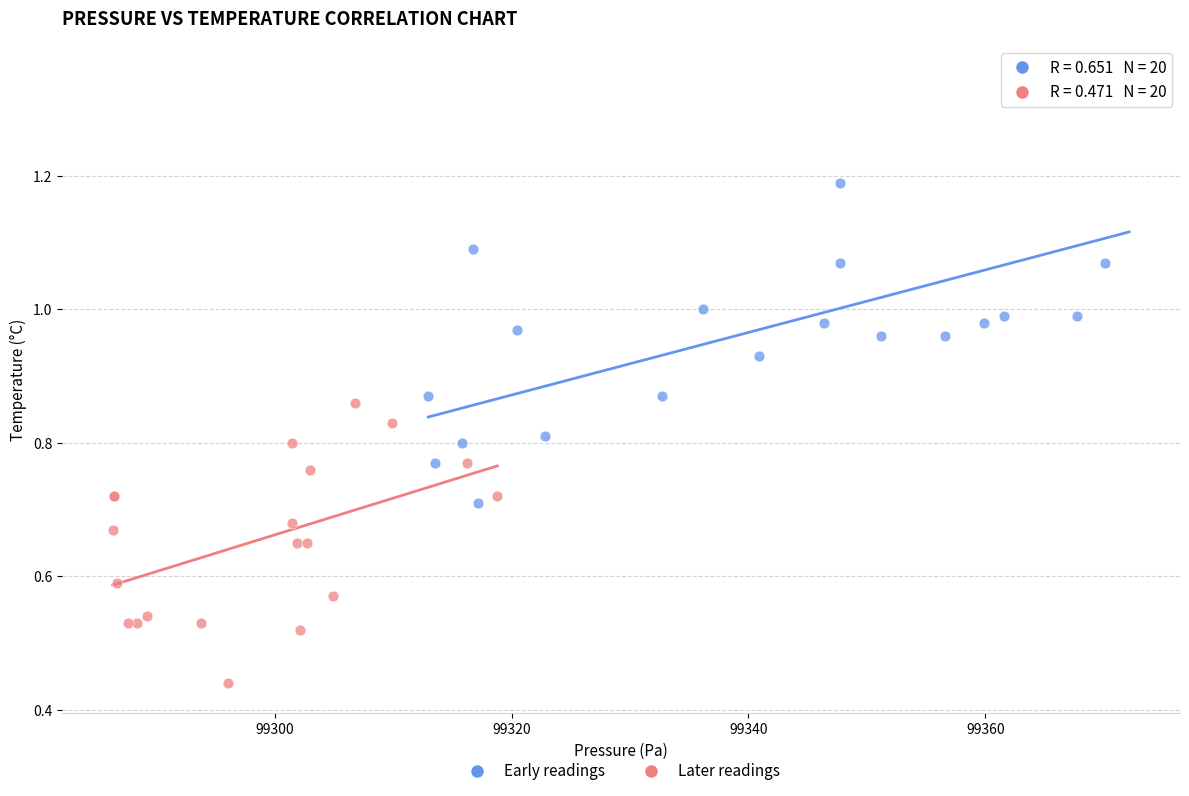

Which series has the largest Y range (max minus min)?

Early readings